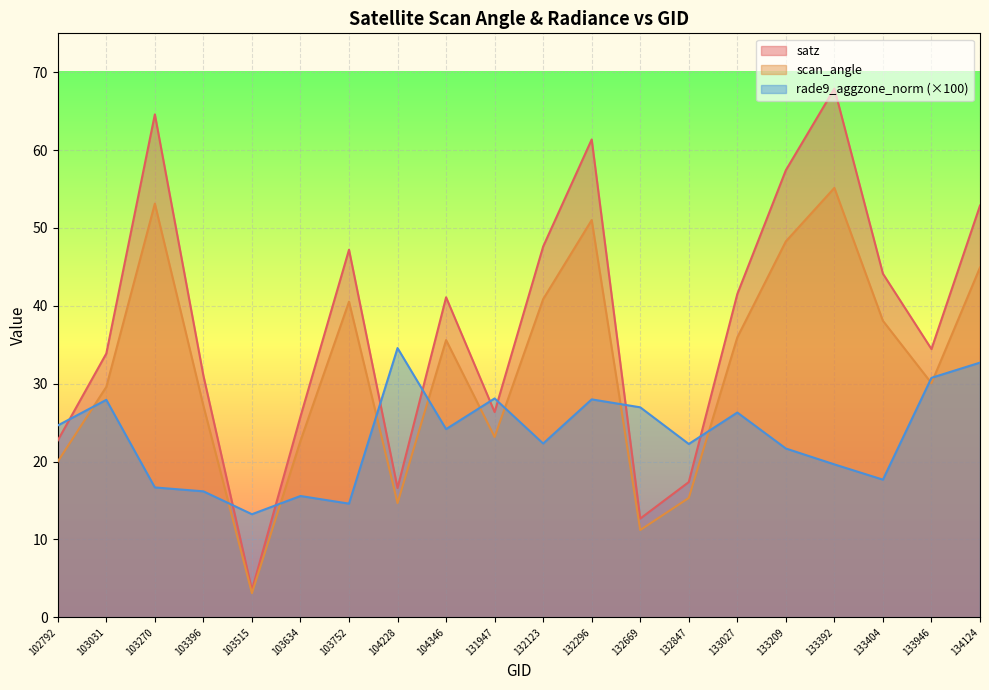

Rank the series by their average value, from lowest to highest.

rade9_aggzone_norm (×100), scan_angle, satz